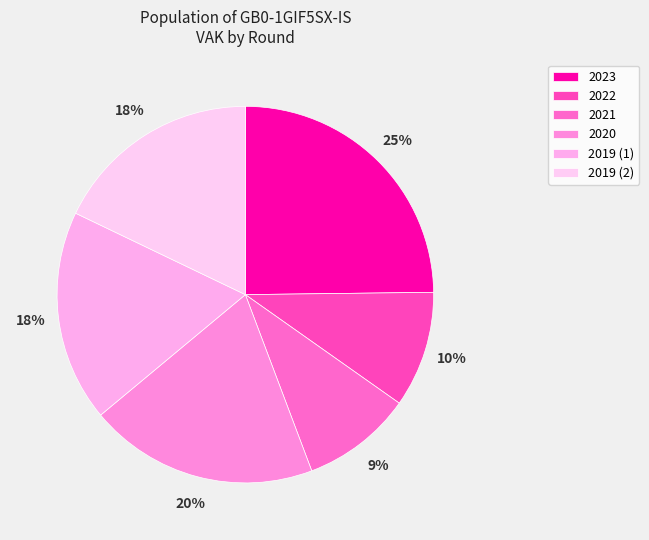

Rank the categories by value from lowest to highest.

2021 uitvoering, 2022 uitvoering, 2019 opmaak, 2019 1ste aanpassing, 2020 uitvoering, 2023 1ste aanpassing